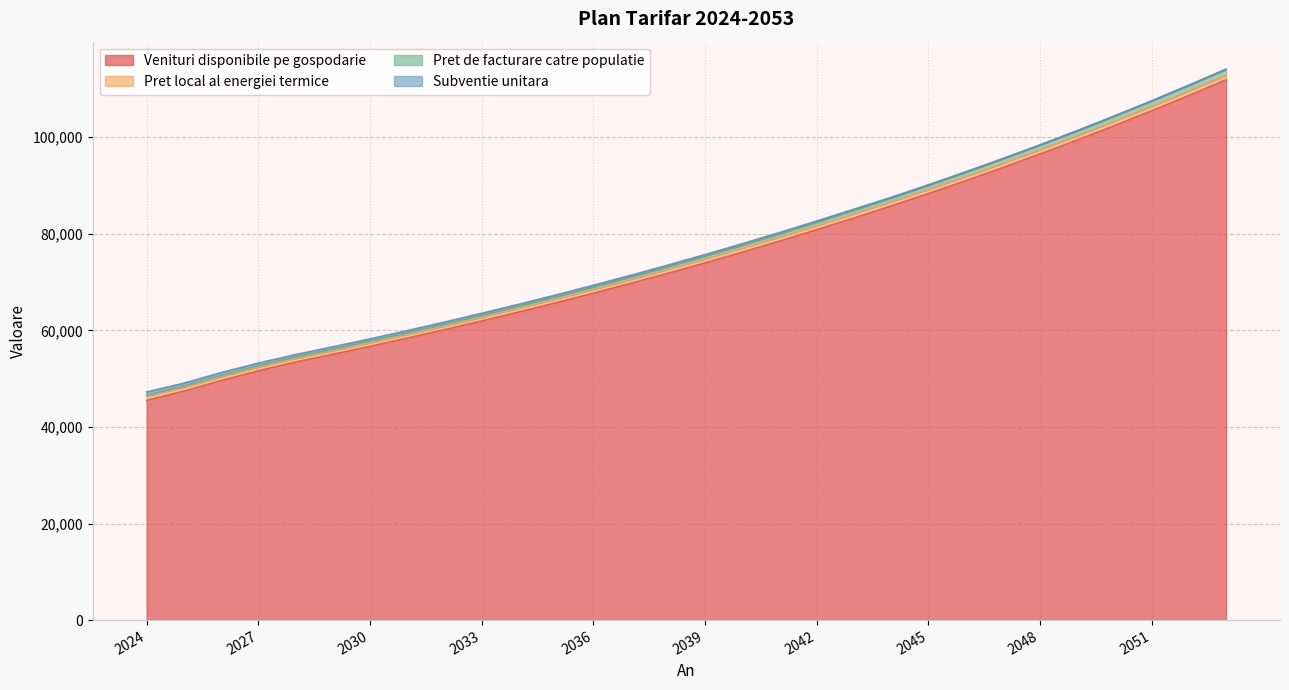

What is the value of the Venituri disponibile pe gospodarie point at the 17th from the left?

76186.0